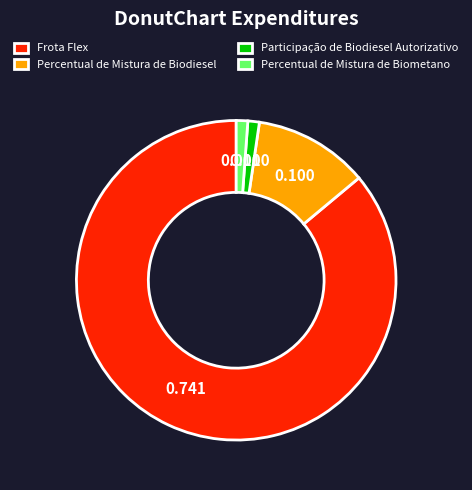

Is it true that Percentual de Mistura de Biodiesel is 4% of the pie?

False